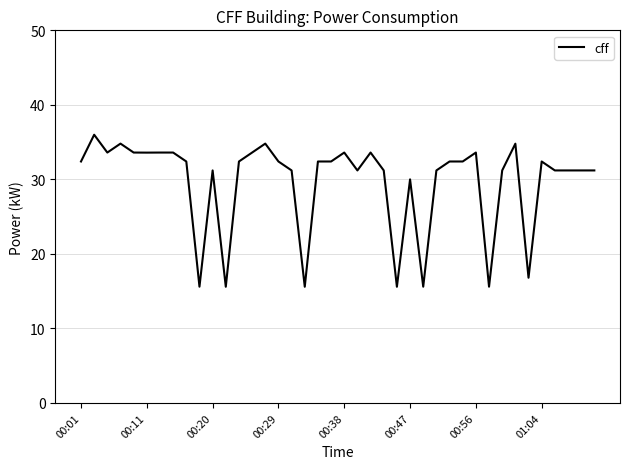

Does the chart have visible grid lines?

Yes